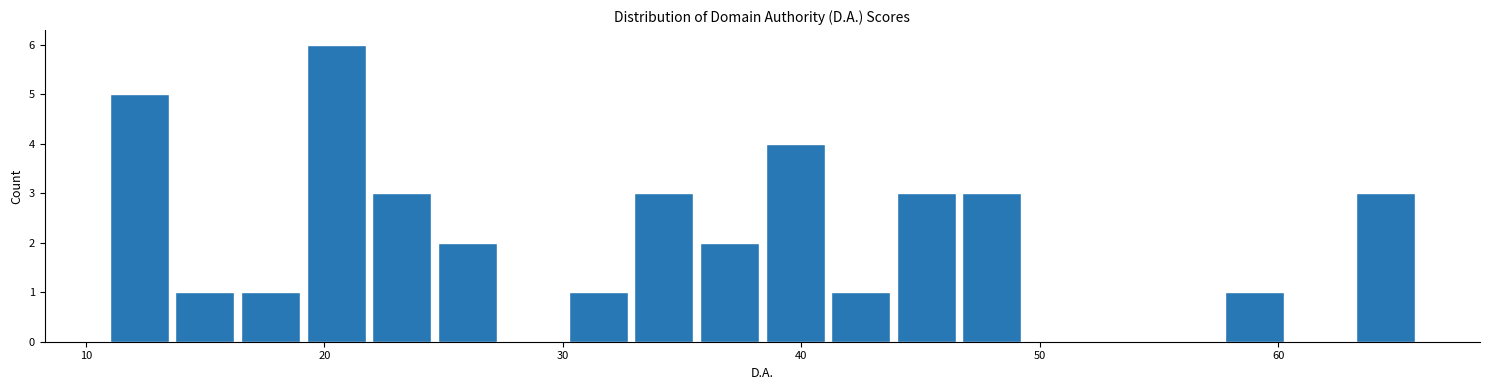

Around what value on the x-axis is the tallest bar? Give the approximate position of its centre, as read against the axis.

20